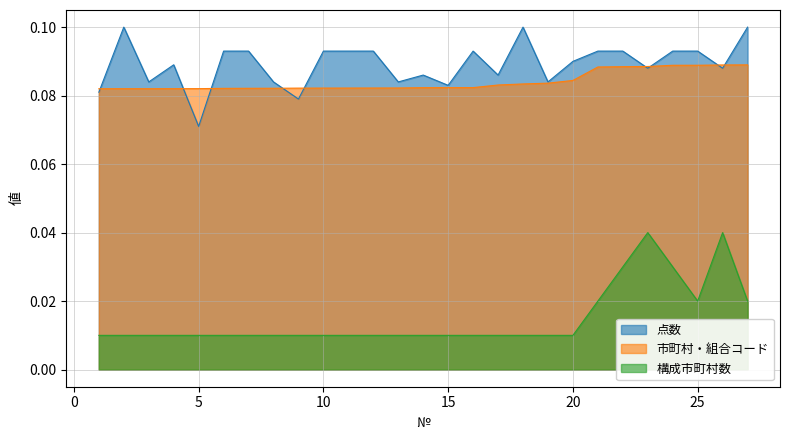

Count the number of categories in the chart.

27